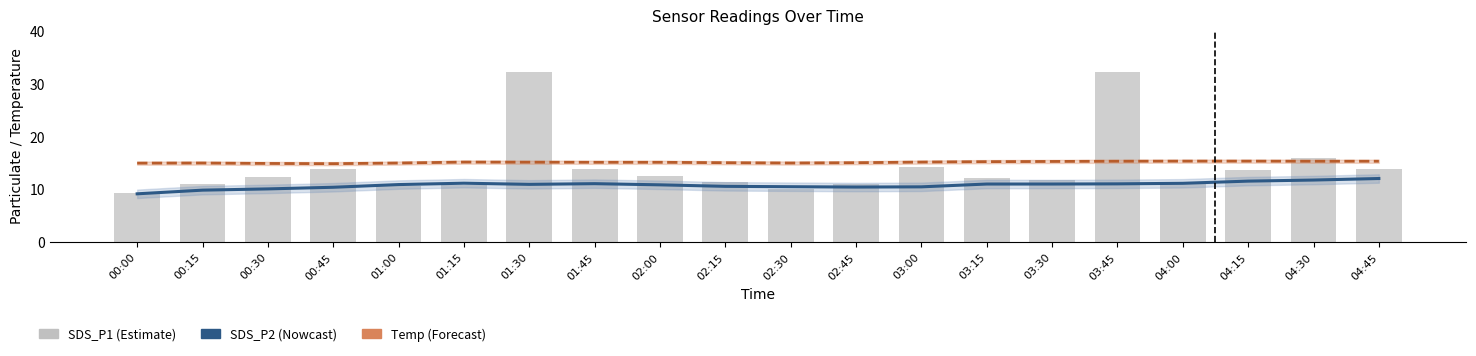

At 02:45, list the series in order from smallest to largest.

SDS_P2, SDS_P1, Temp